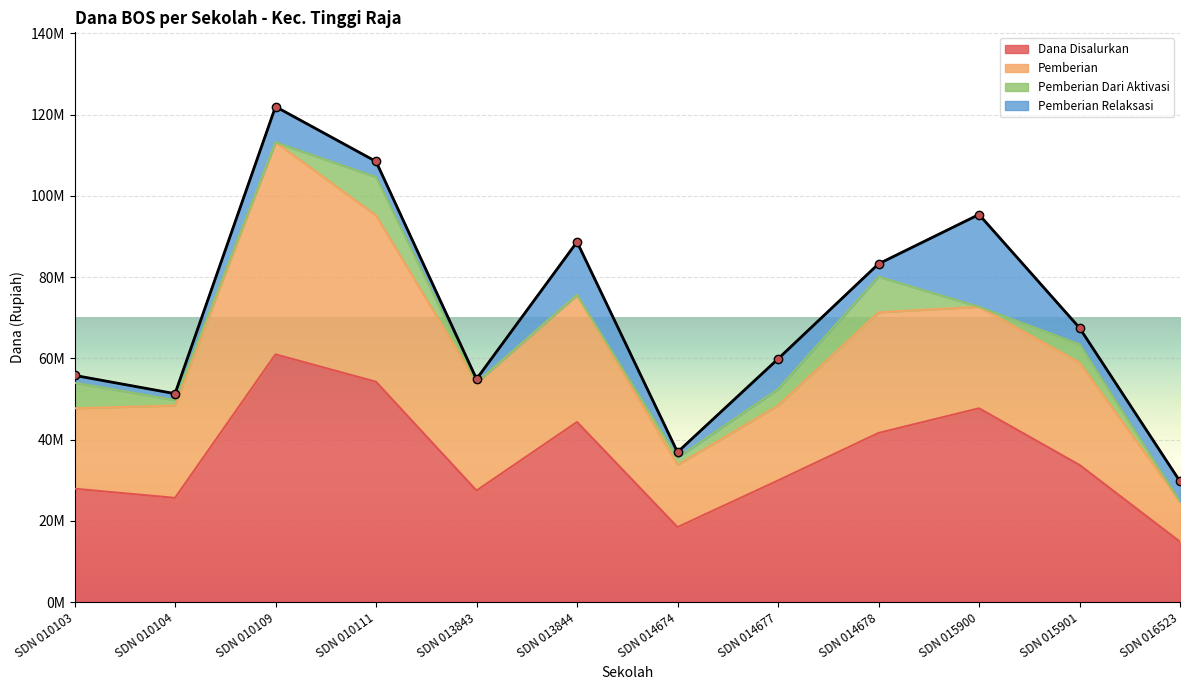

What is the value of the Dana Disalurkan point at the 2nd from the left?

25650000